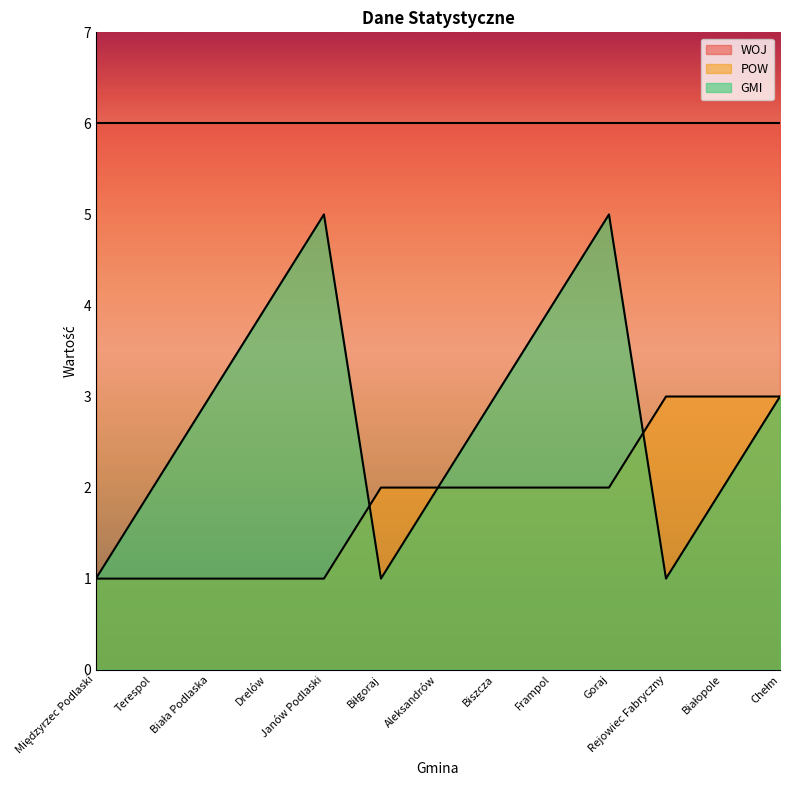

What is the average value of the GMI series?

3